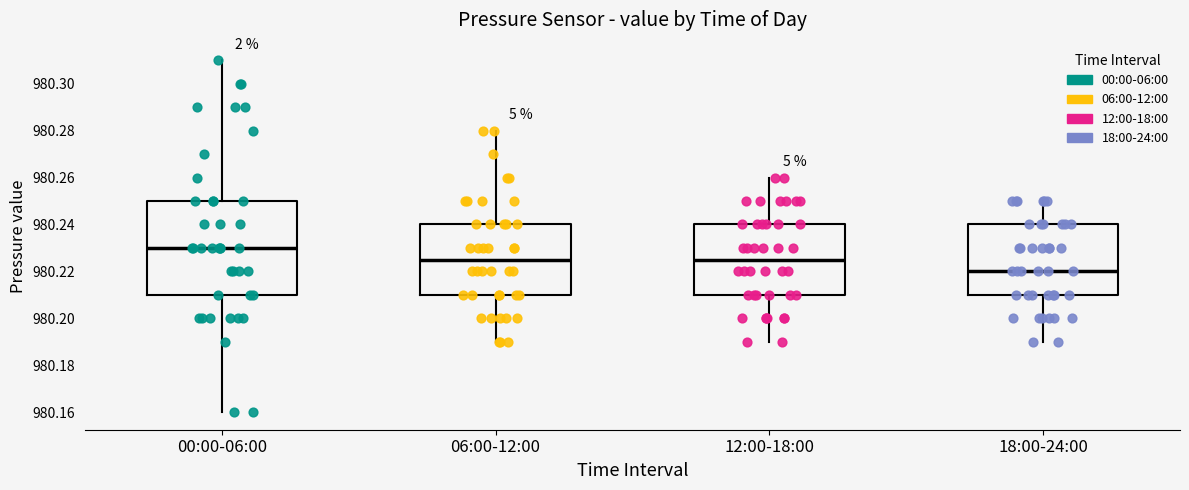

Which box has the highest median line?

00:00-06:00